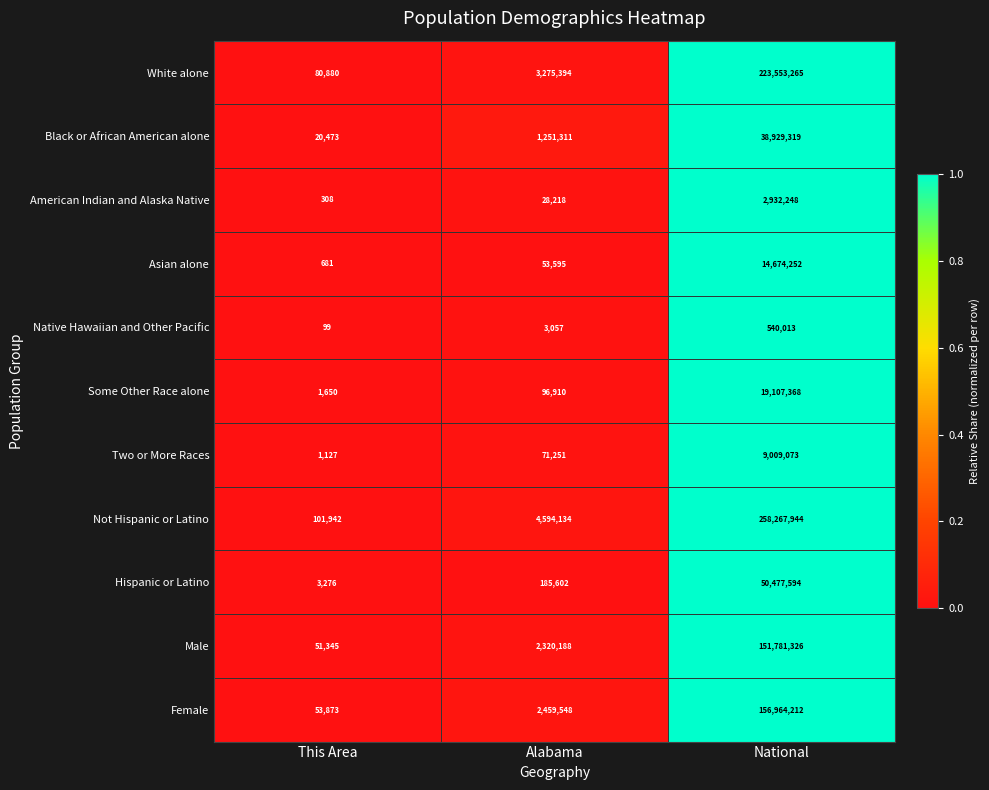

What is the sum of the Male values at Alabama and This Area?

2371533